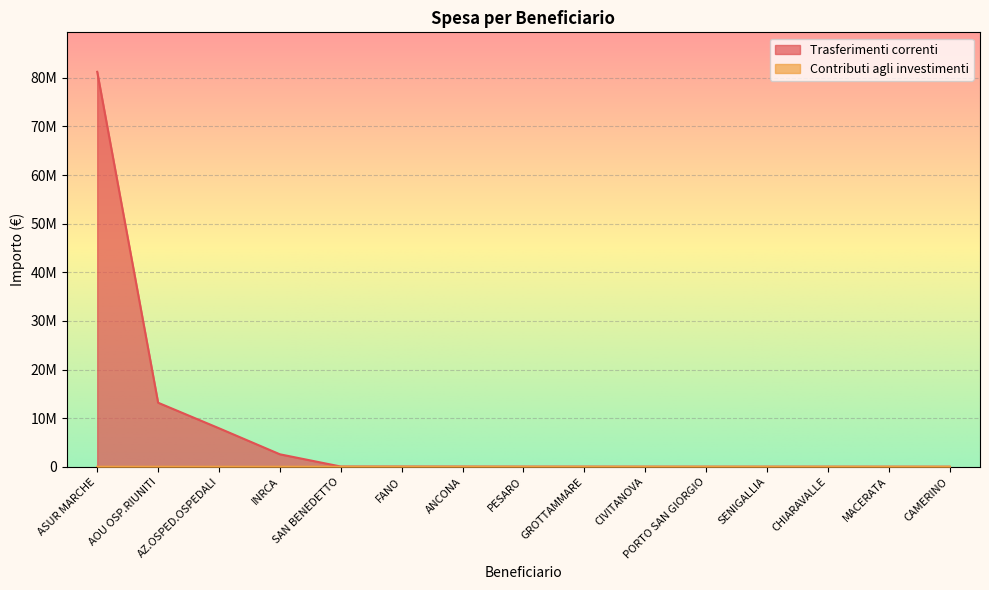

Rank the series by their average value, from lowest to highest.

Contributi agli investimenti, Trasferimenti correnti